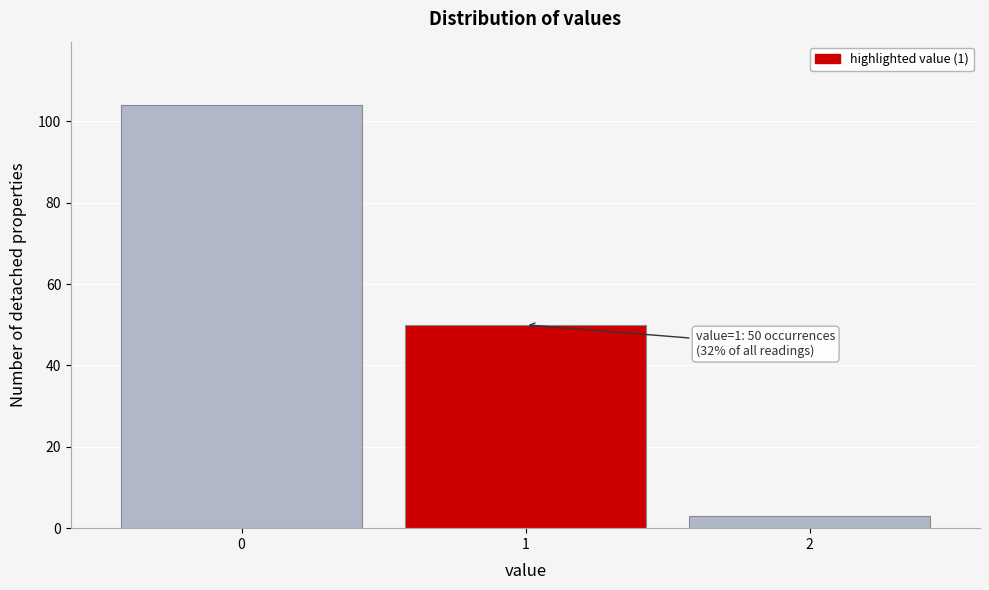

Reading left to right, transcribe all the data shown in this chart.

0=104	1=50	2=3